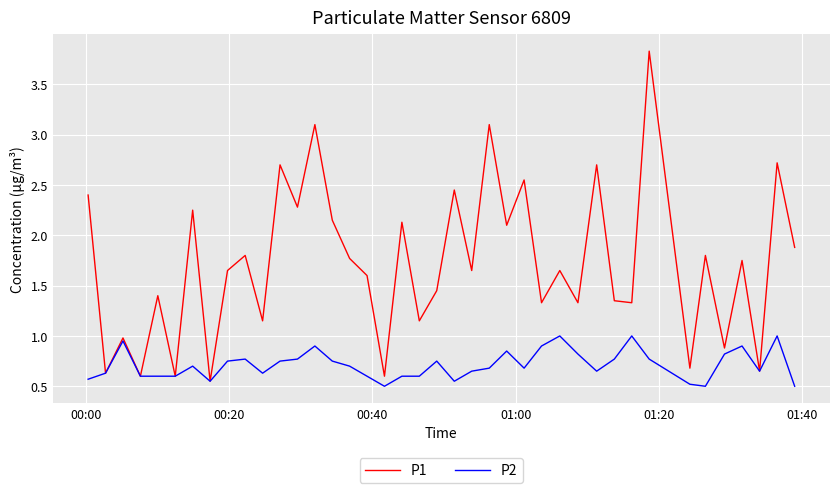

Count the P2 values in the range 0 to 1.

40